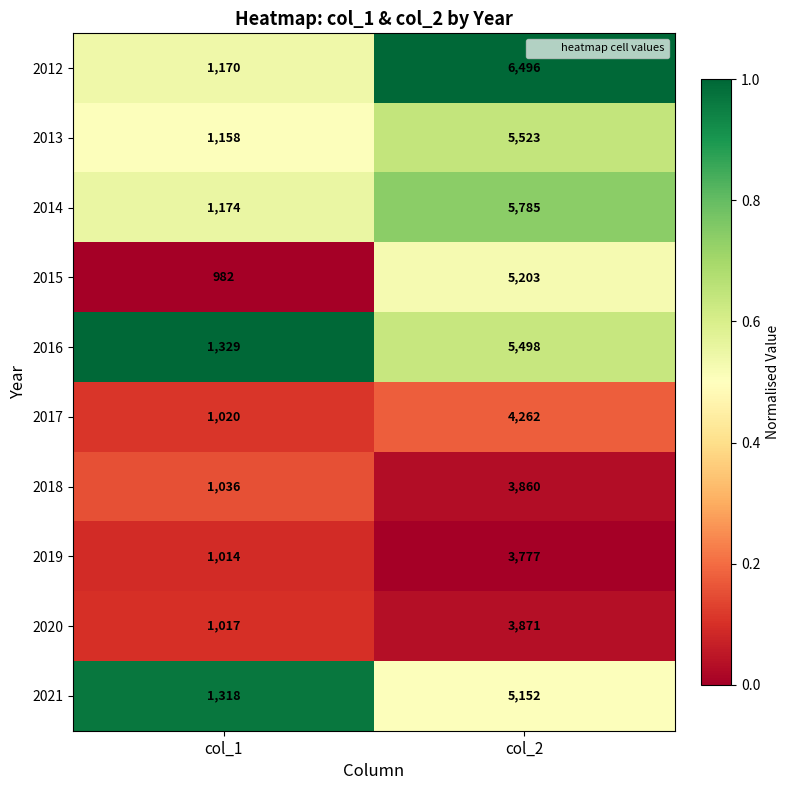

Is it true that 2012 equals 6496 at col_2?

True